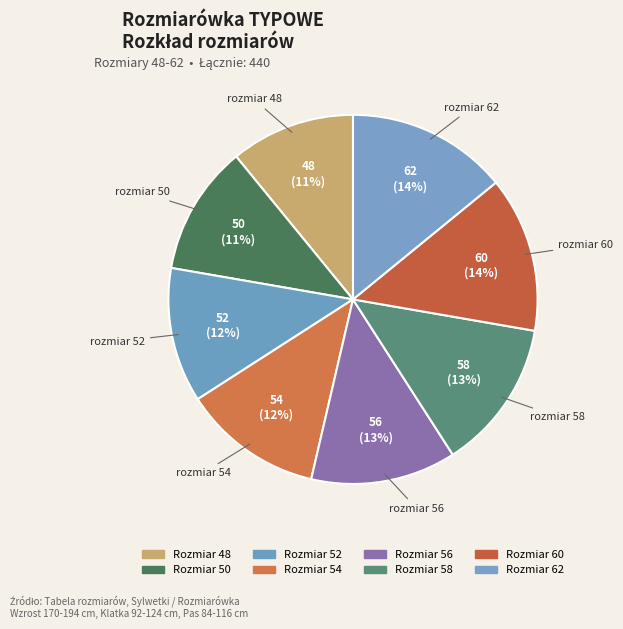

Is it true that 50 is 11% of the pie?

True